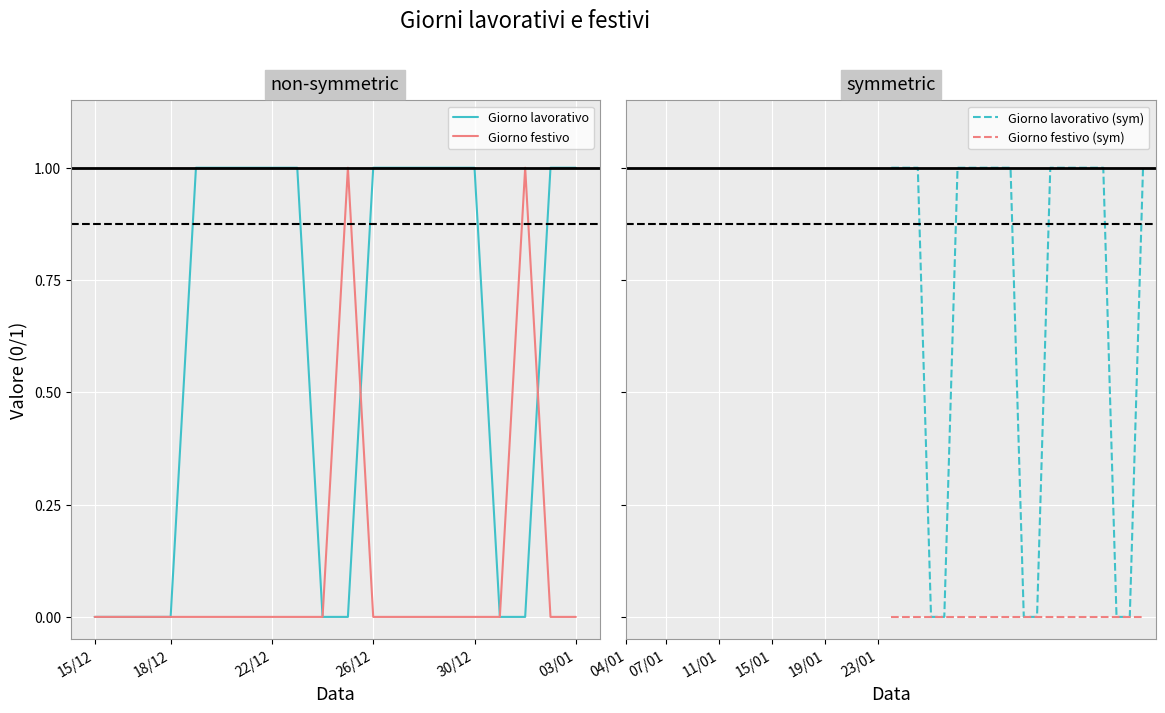

What are all the series names shown in the legend?

Giorno lavorativo, Giorno festivo, Giorno lavorativo (sym), Giorno festivo (sym)